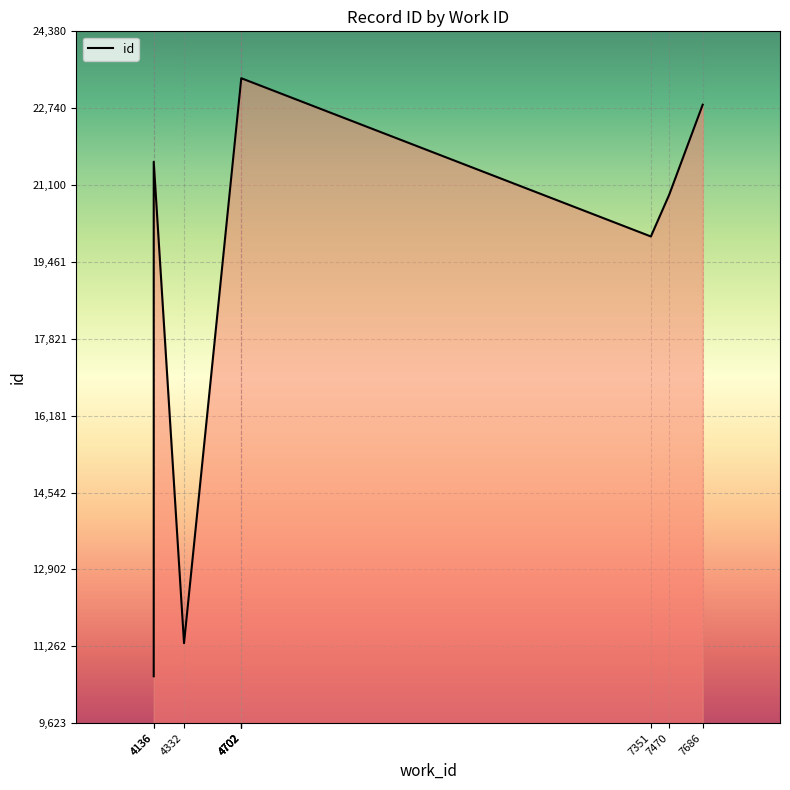

At which category does the data reach its first local peak?

4136